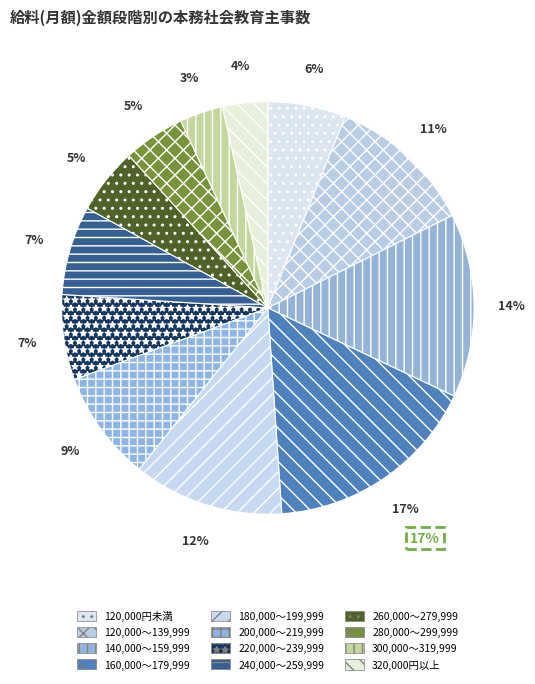

The 280,000～299,999 slice represents 16% of the pie. True or false?

False